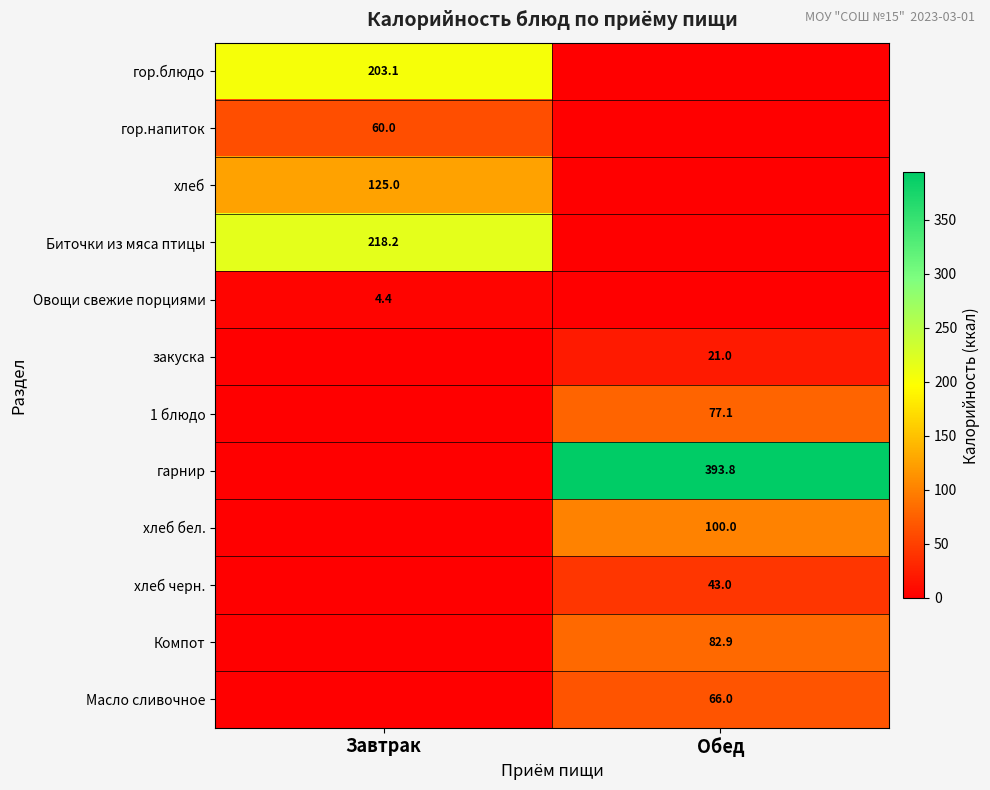

Is it true that хлеб equals 125.0 at Завтрак?

True